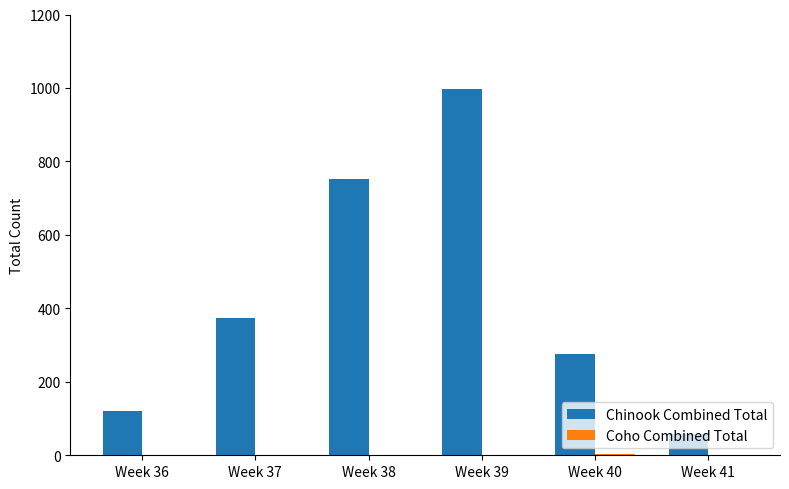

What is the total value across all series at Week 36?

120